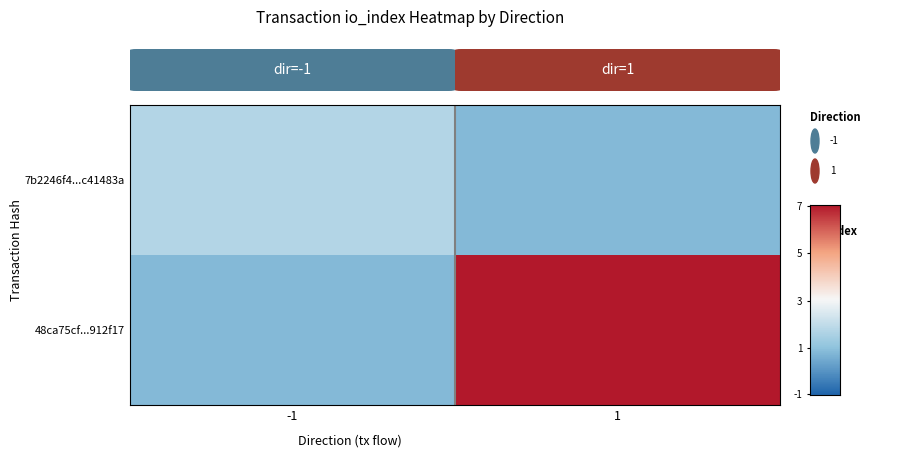

How many data points does each series have?

2